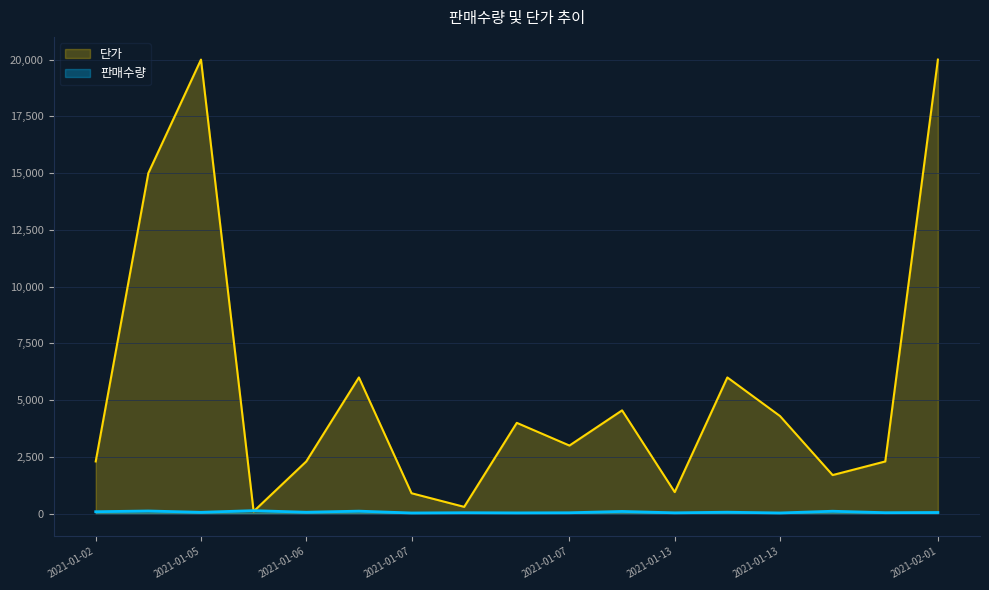

Does the chart display data point markers on the line(s)?

No